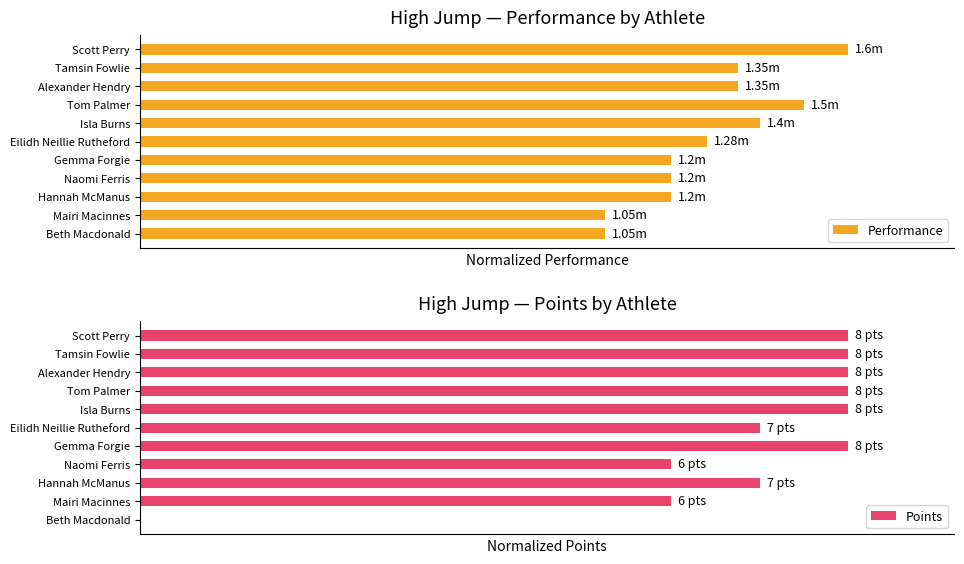

Rank the series by their average value, from lowest to highest.

Performance, Points